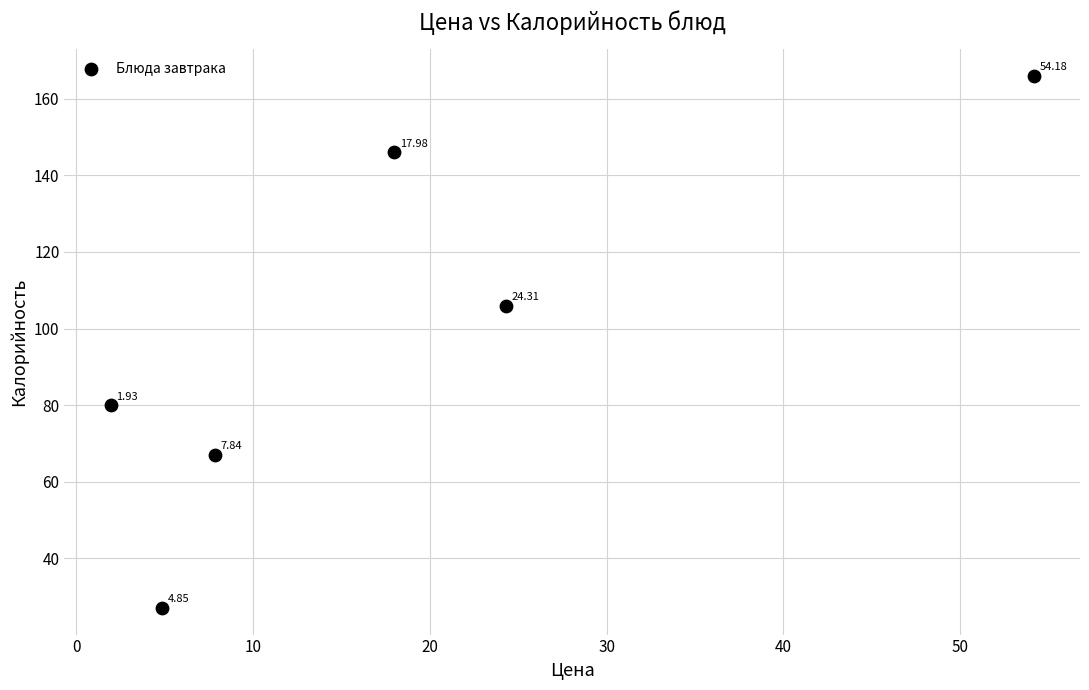

What is the range of Y values (max minus min)?

139